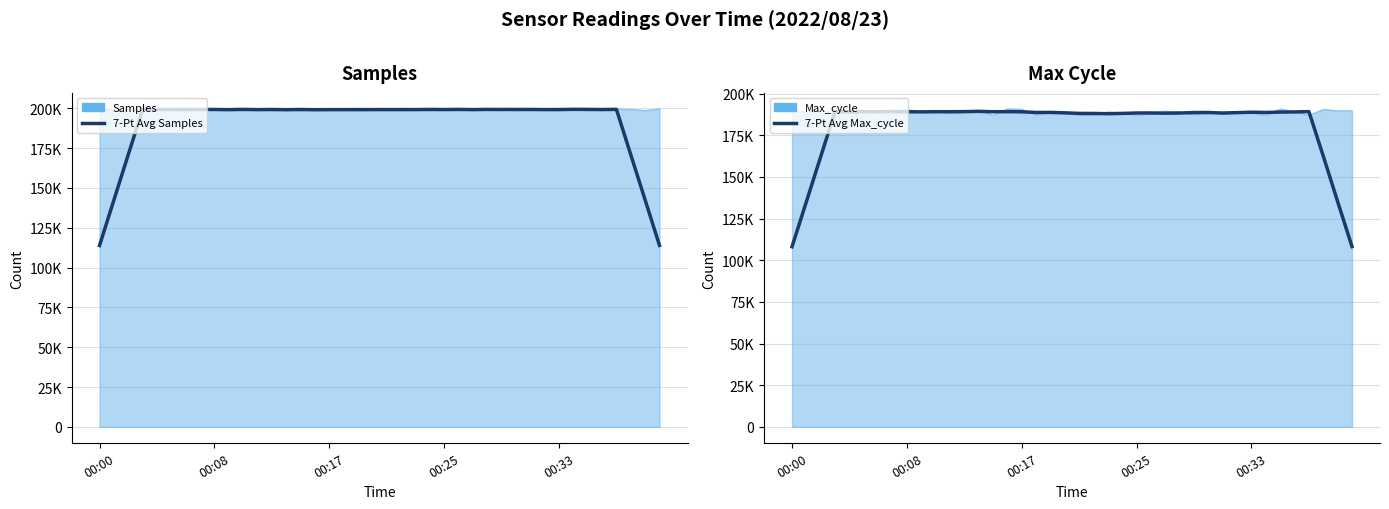

What is the label of the 35th point from the right?

5